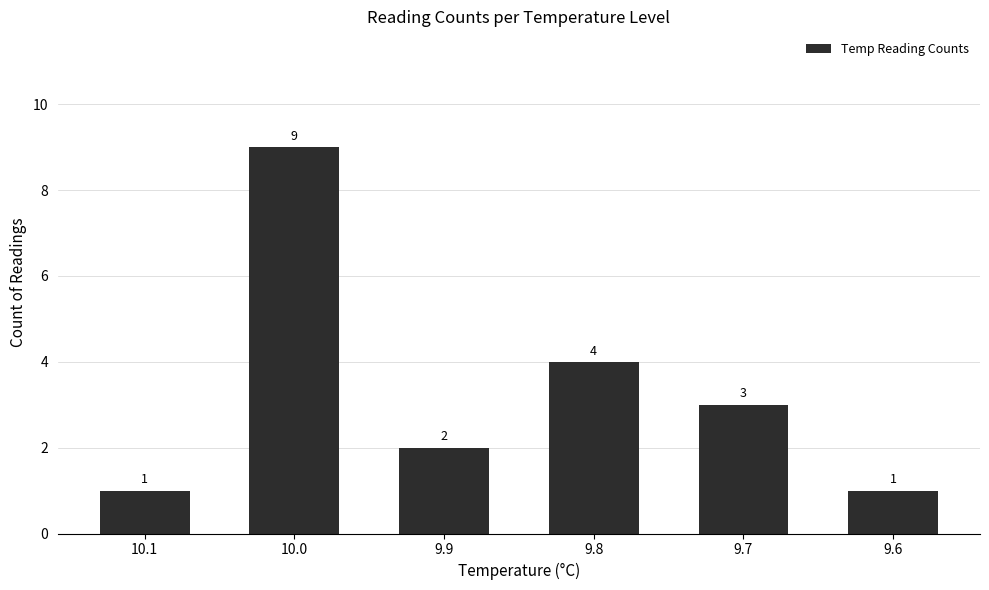

Which category has the highest value across all series?

10.0